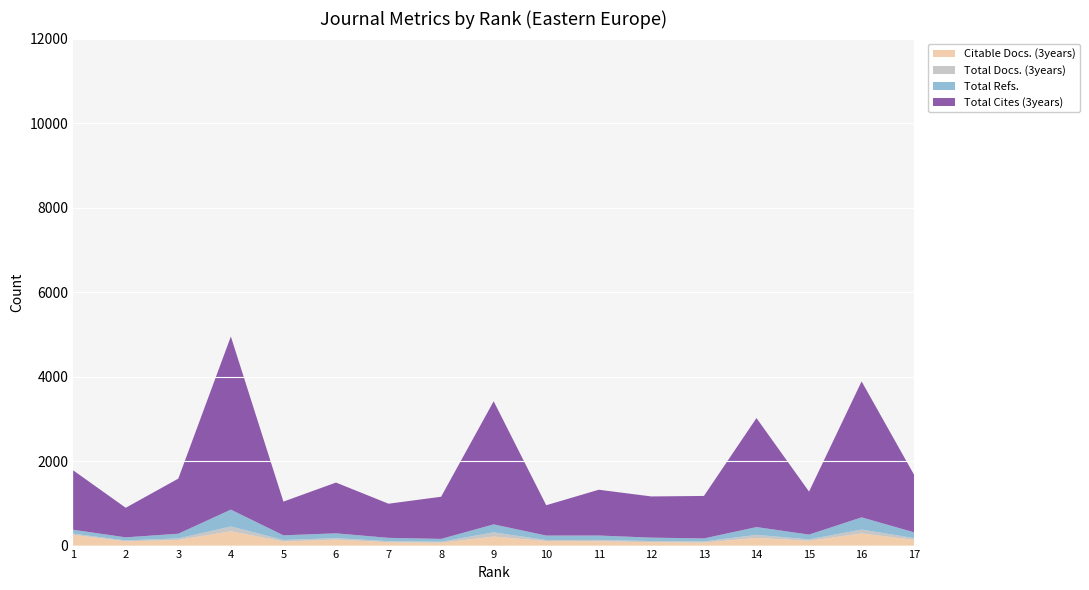

Reading right to left, transcribe all the data shown in this chart.

Total Docs. (3years): 41	91	34	72	29	26	32	27	98	24	25	35	37	114	37	22	27
Total Refs.: 136	289	113	183	70	81	104	105	189	67	79	114	110	398	111	73	92
Total Cites (3years): 1359	3218	1018	2580	1006	975	1084	718	2914	998	808	1202	798	4098	1304	700	1407
Citable Docs. (3years): 136	288	113	183	70	81	102	105	215	67	79	141	96	339	133	100	255